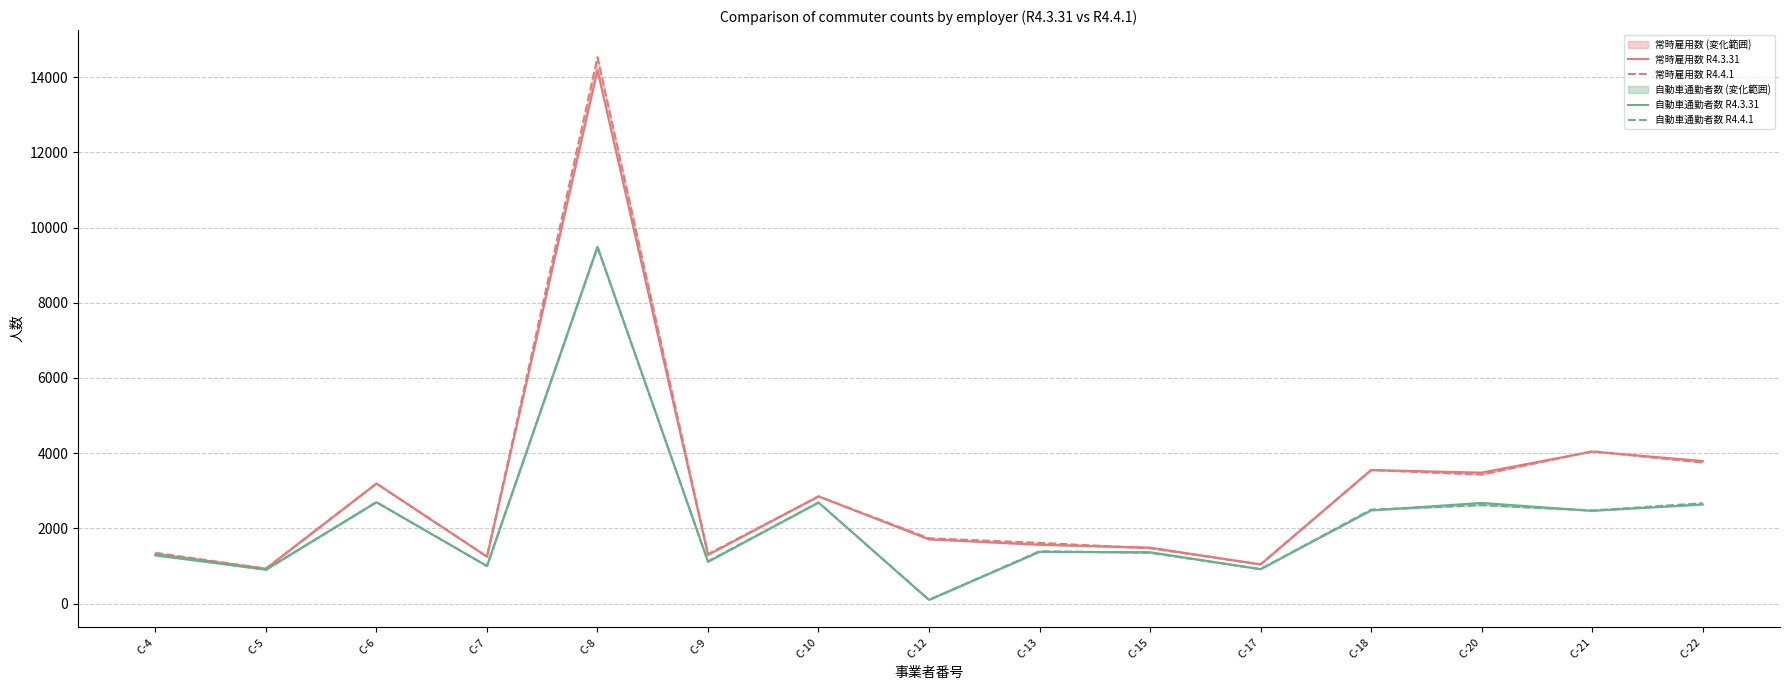

Where is the first local minimum for 自動車通勤者数 R4.4.1?

C-5